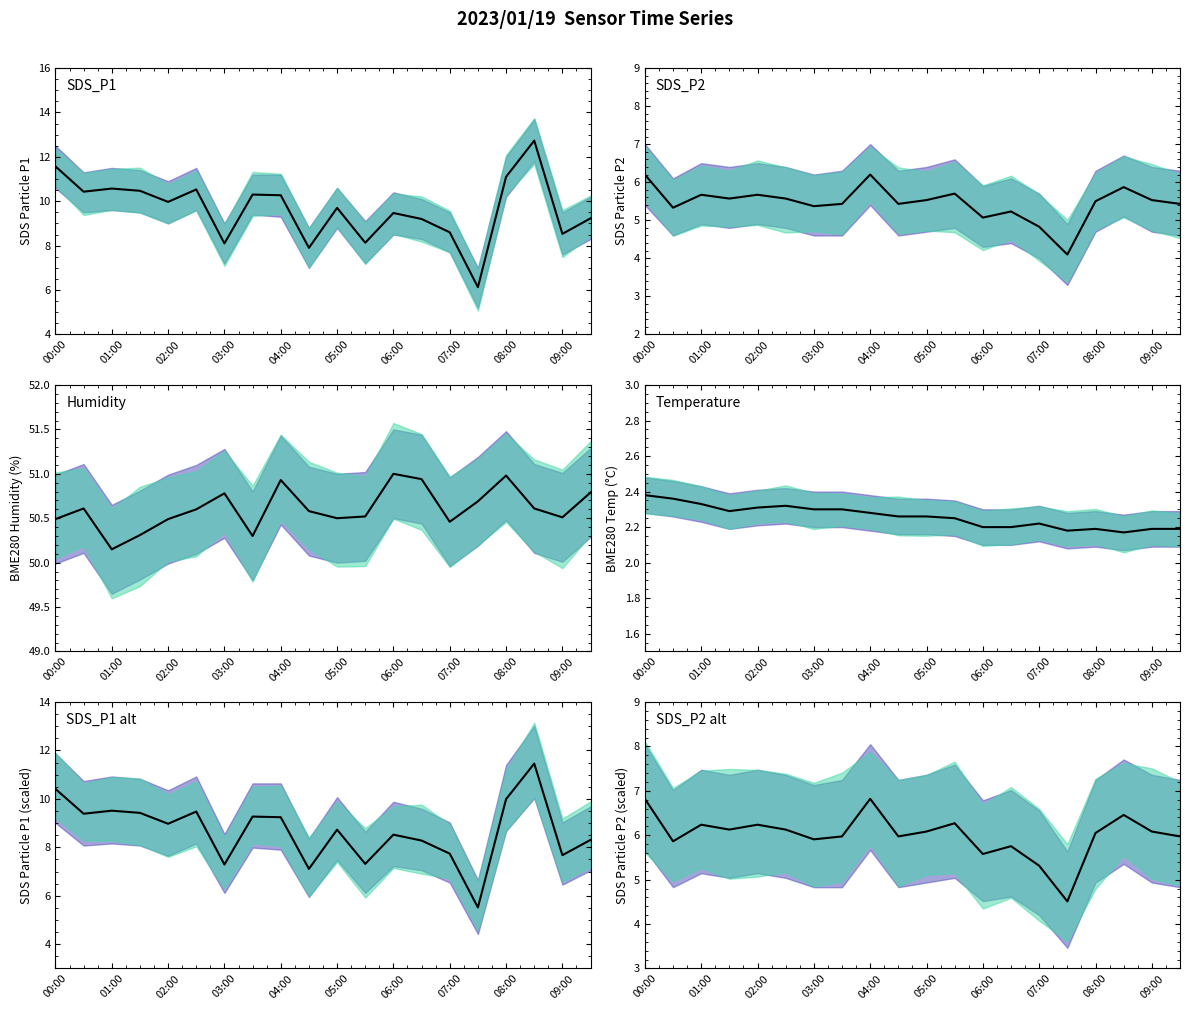

What is the smallest value displayed?

2.2